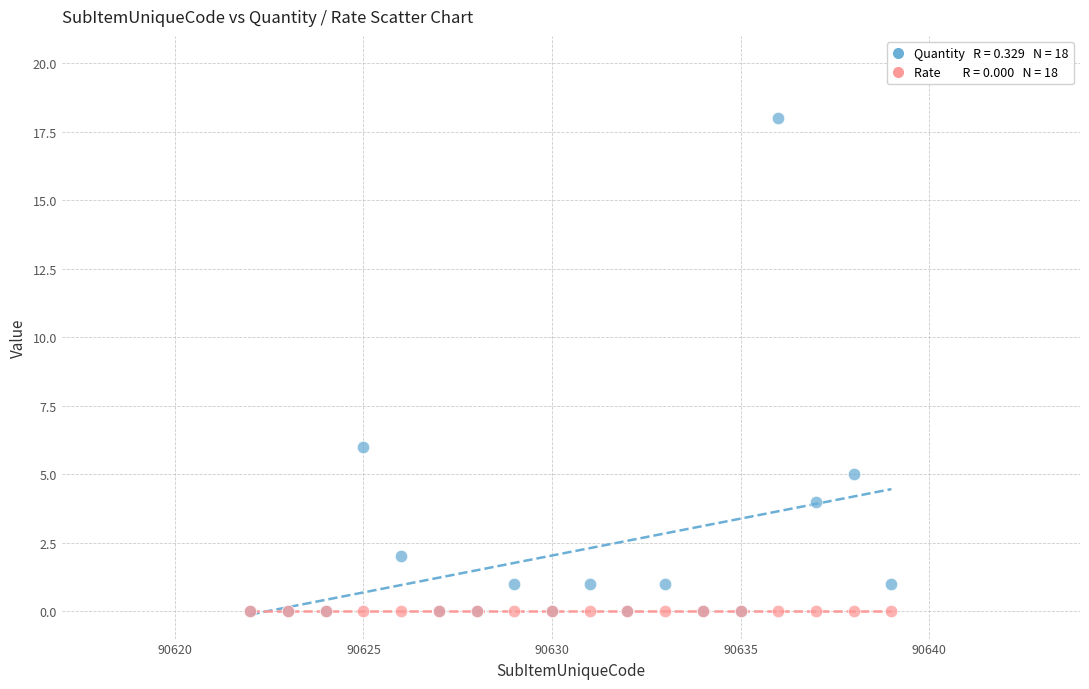

Across all series, what Y value is closest to 9?

6